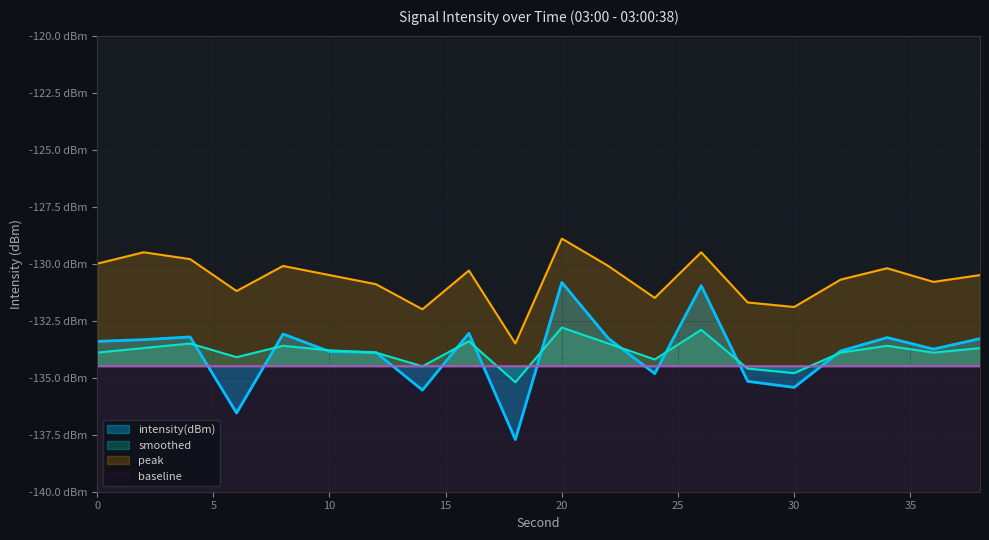

What is the sum of all peak values?

-2613.6